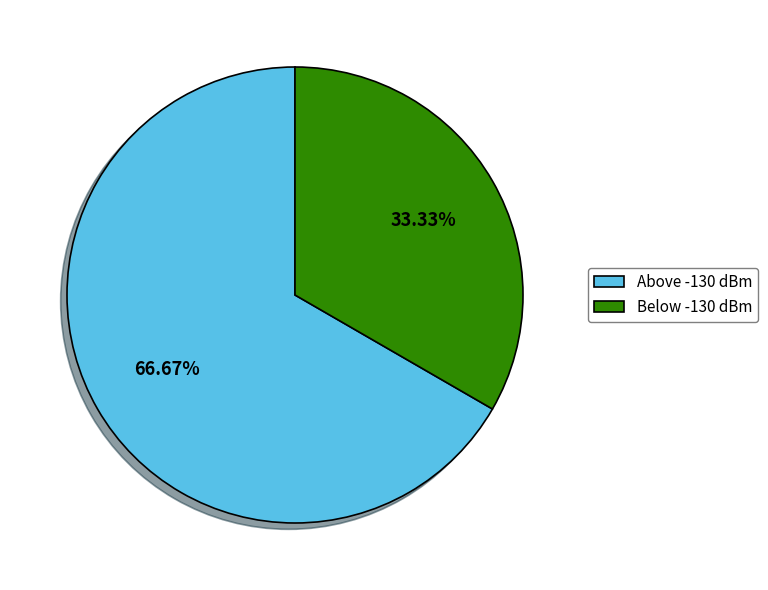

To the nearest percent, what is the average slice percentage?

50%